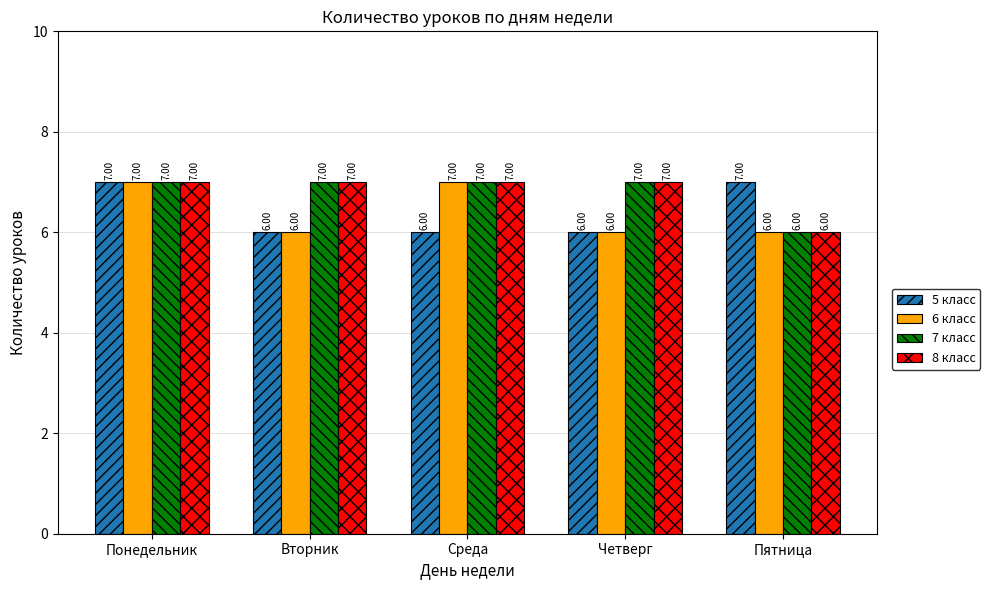

At which label is 7 класс closest to 6?

Пятница